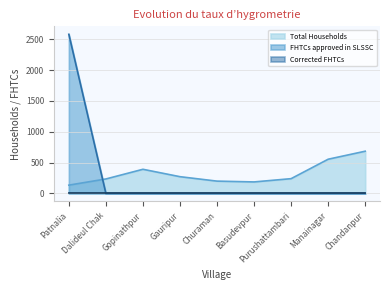

Which category has the highest value in the Total Households series?

Chandanpur